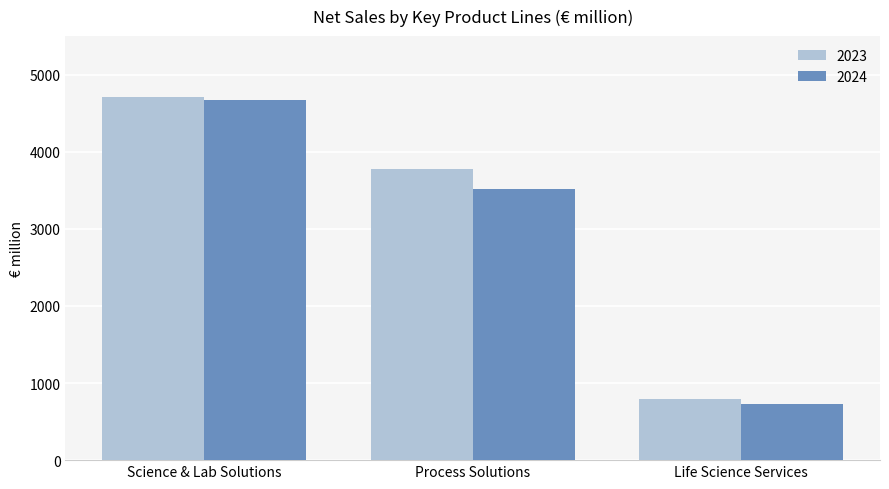

How many bars are there in total?

6